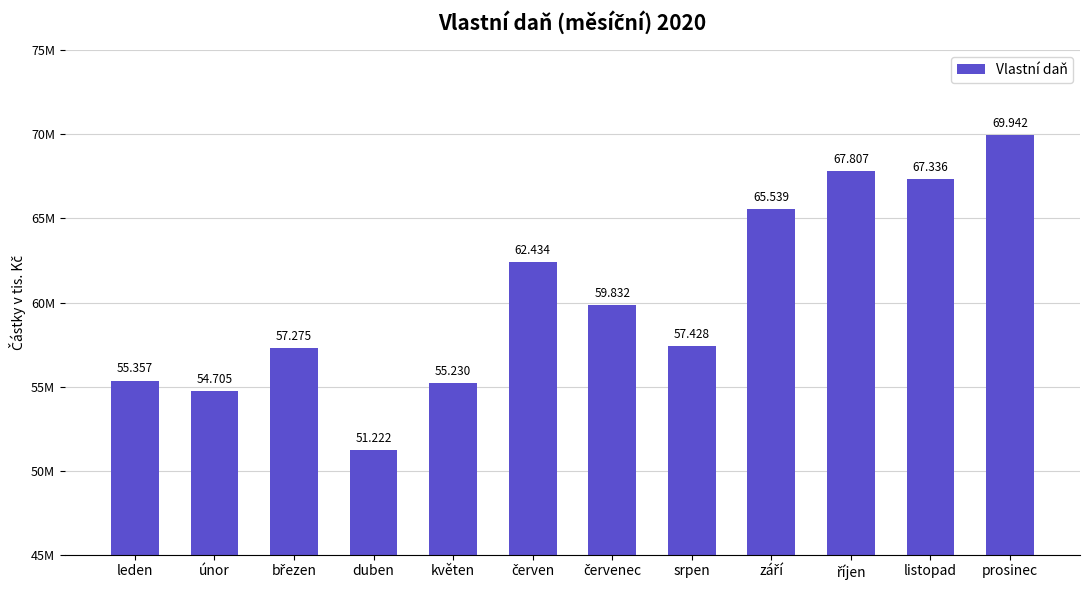

What is the maximum value shown in the chart?

69942364.5